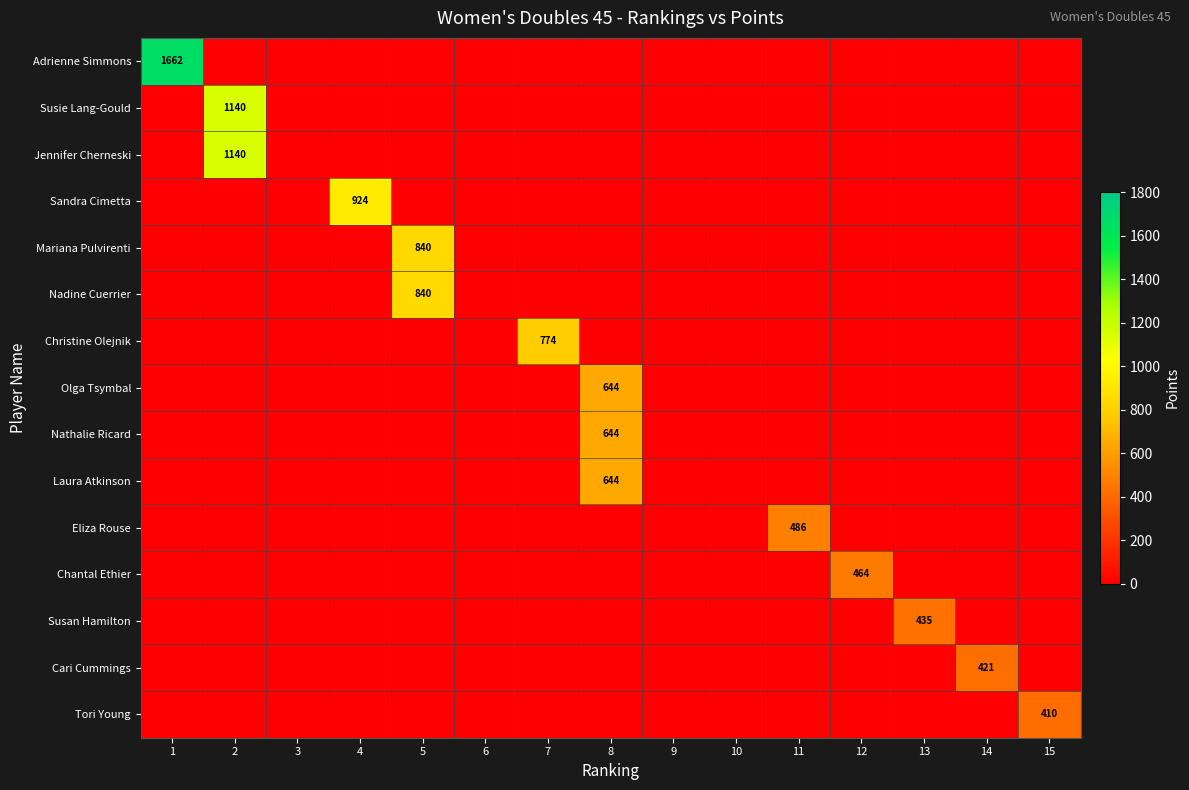

At which label does Jennifer Cherneski reach its minimum?

1